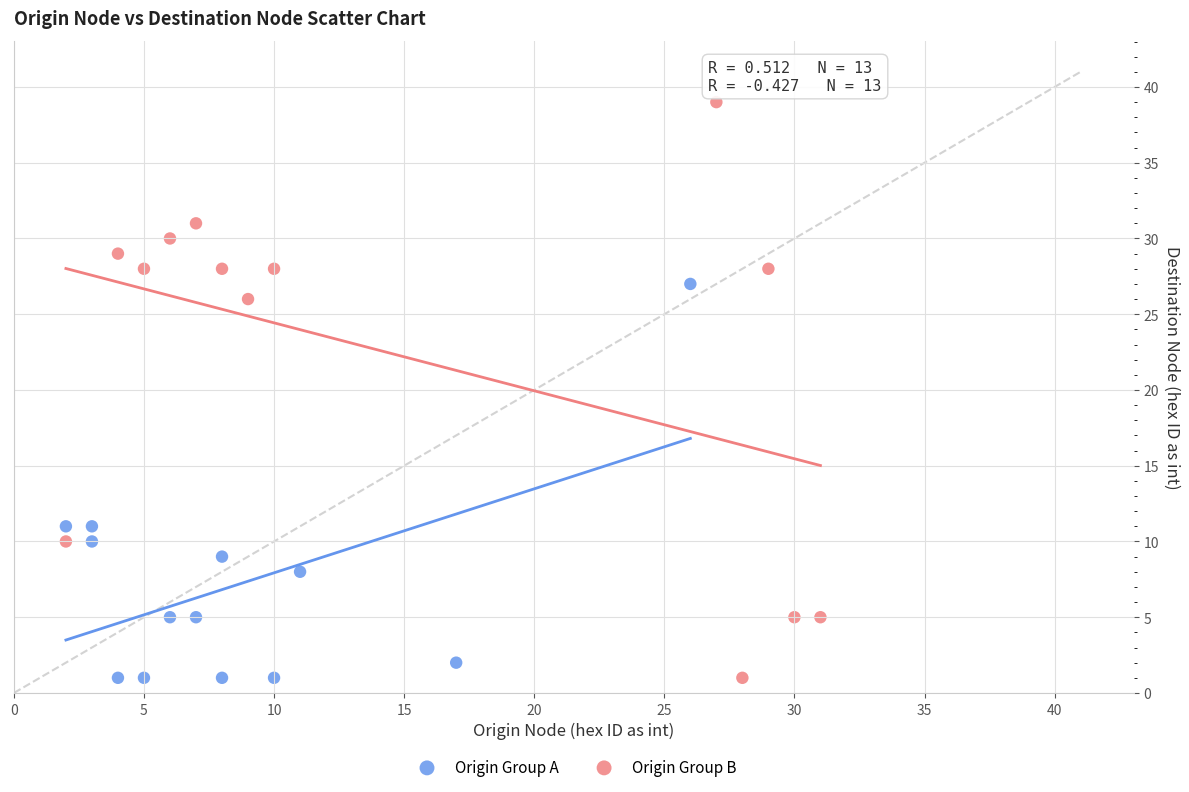

Which series has the largest Y range (max minus min)?

Origin Group B